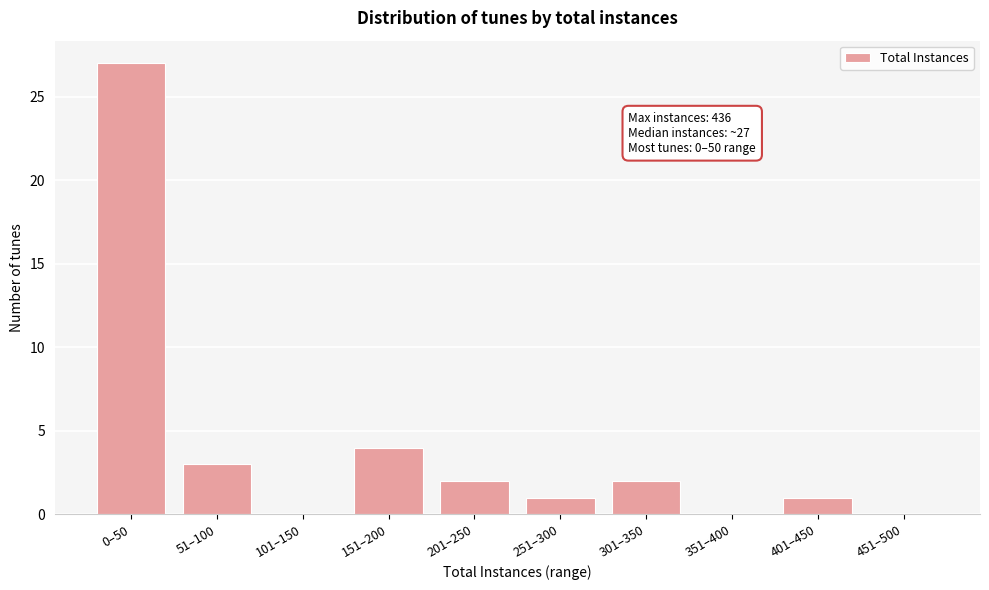

Reading right to left, transcribe all the data shown in this chart.

451–500=0	401–450=1	351–400=0	301–350=2	251–300=1	201–250=2	151–200=4	101–150=0	51–100=3	0–50=27